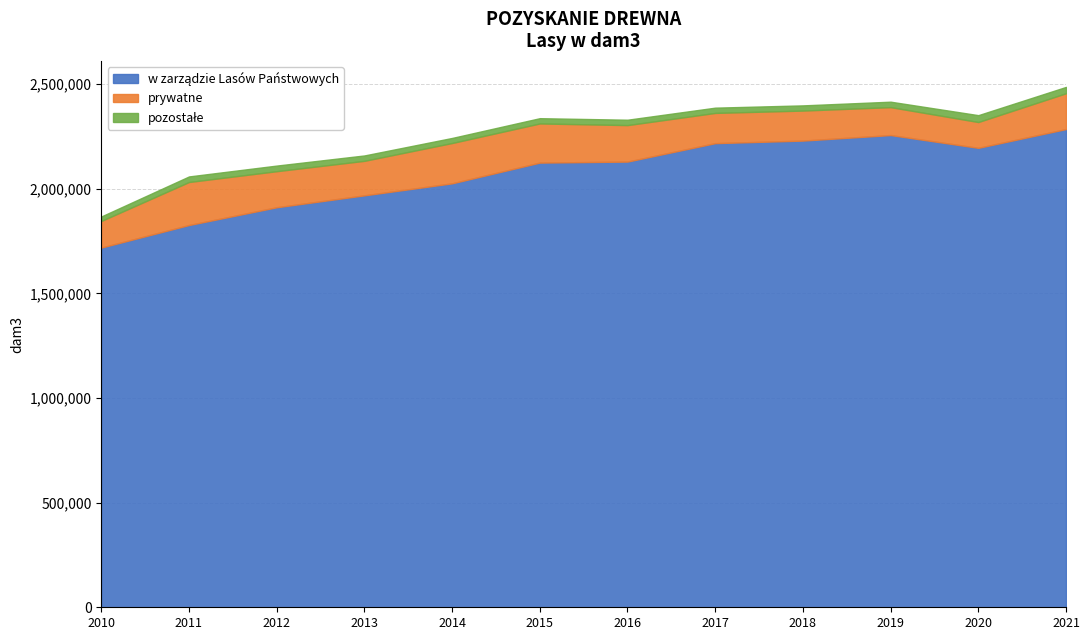

How many series are shown in this chart?

3